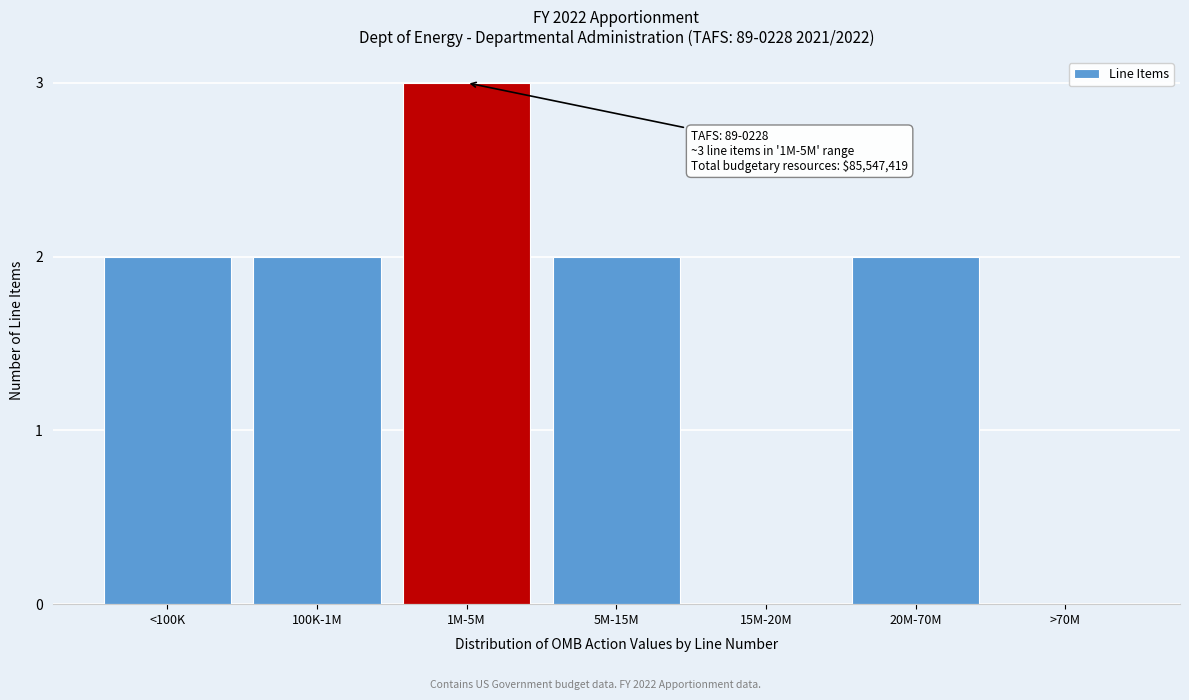

Reading left to right, extract all data points from this chart.

<100K=2	100K-1M=2	1M-5M=3	5M-15M=2	15M-20M=0	20M-70M=2	>70M=0